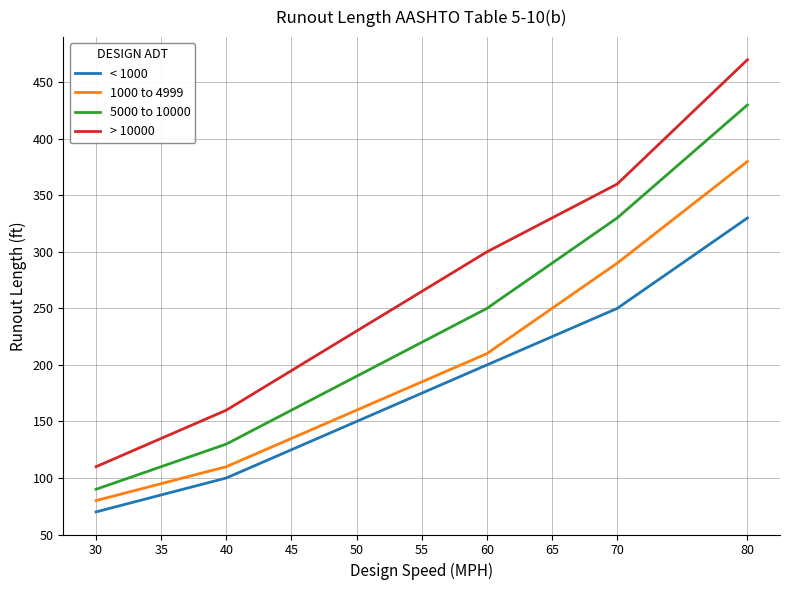

How many lines are shown in the chart?

4